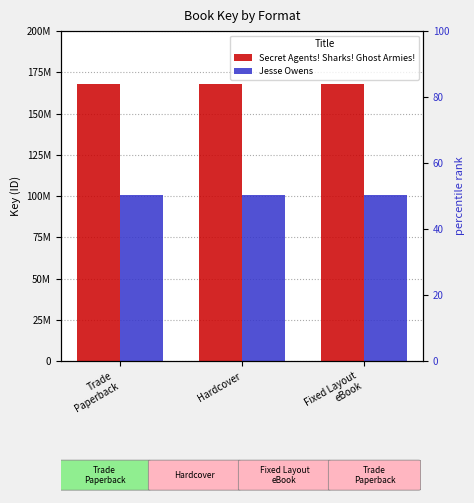

What is the spread (max minus min) of values at Hardcover?

67545610